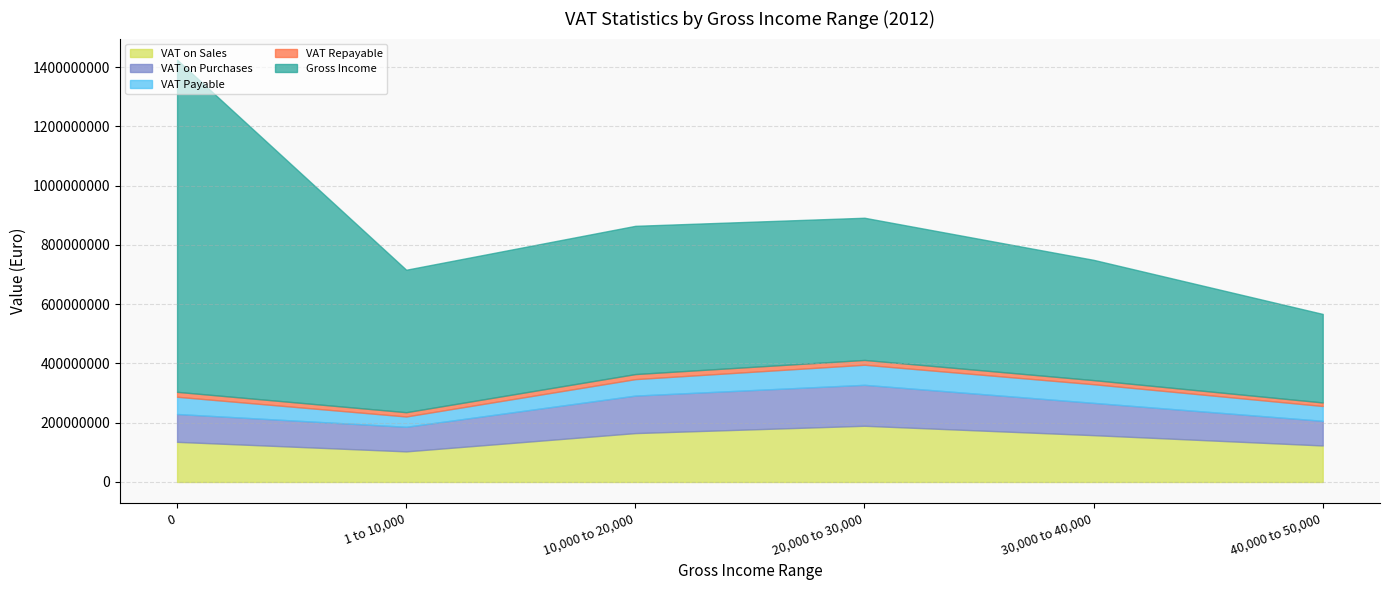

Which series has the widest spread of values?

Gross Income